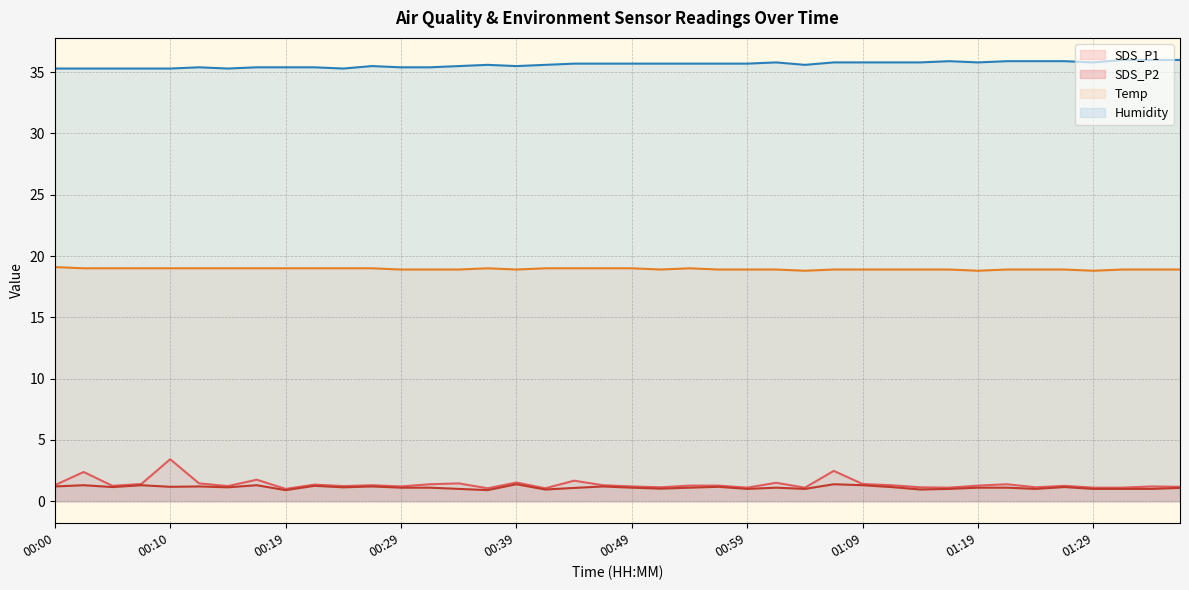

True or false: SDS_P1 and Temp intersect in this chart.

False